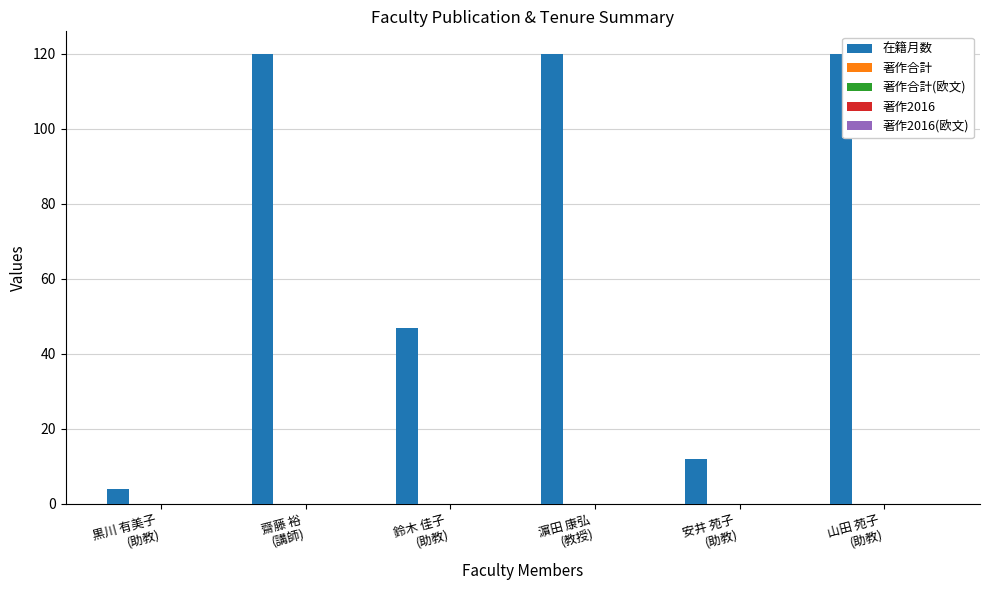

Reading left to right, extract all data points from this chart.

4	120	47	120	12	120